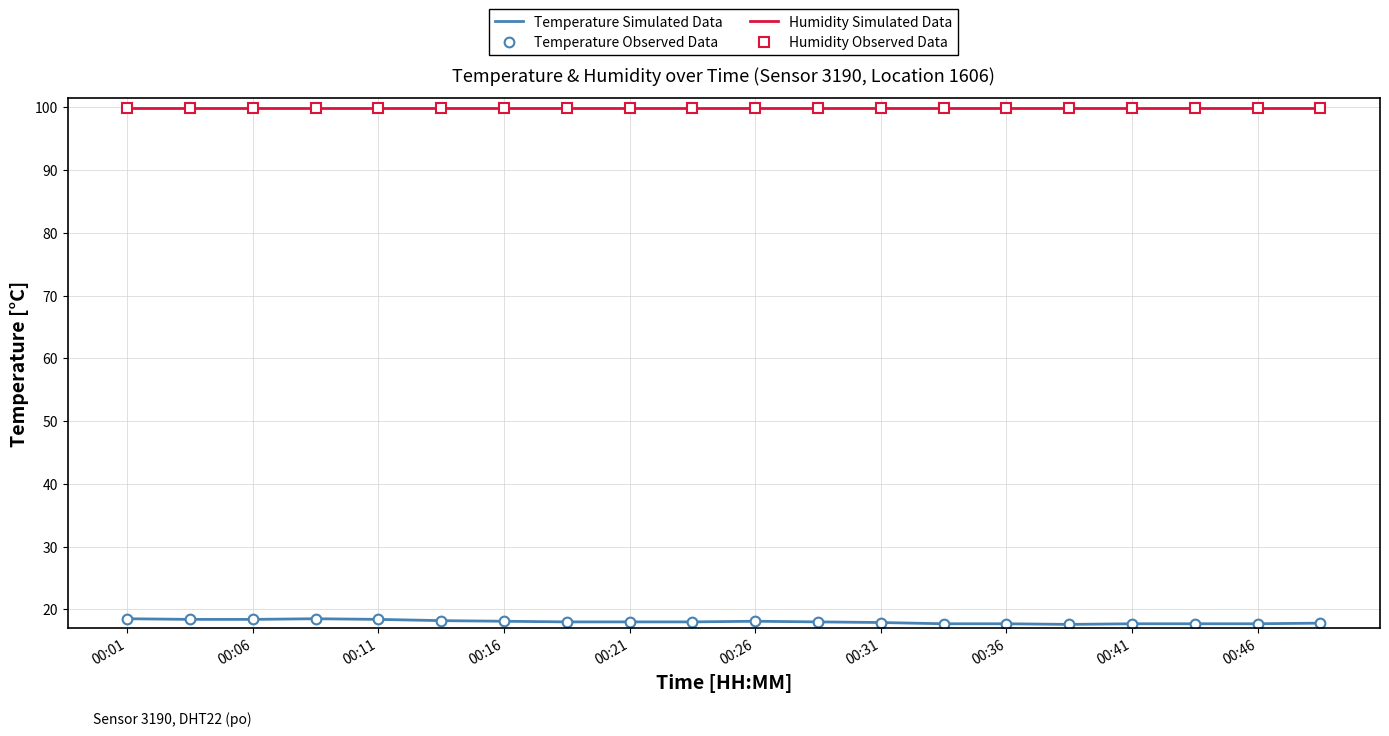

Where is Humidity Simulated Data nearest to the value 99?

00:01